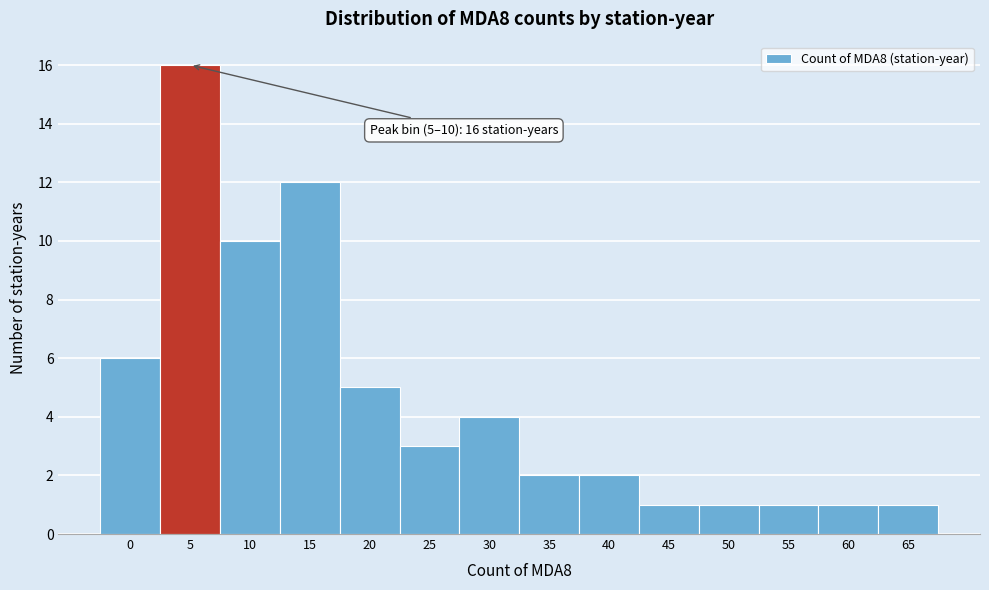

Reading left to right, list all the values displayed in this chart.

6	16	10	12	5	3	4	2	2	1	1	1	1	1